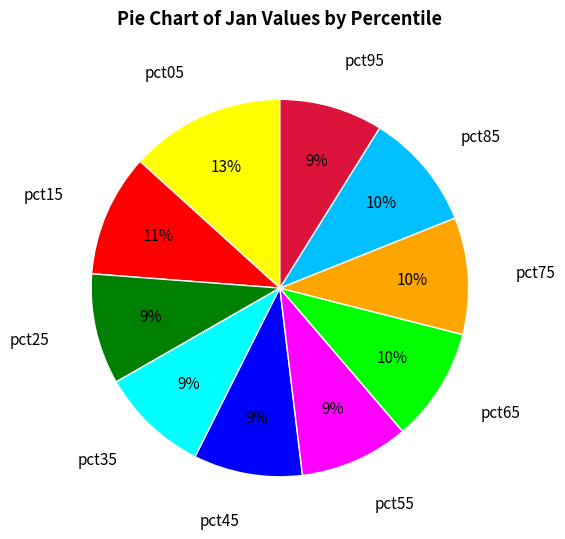

To the nearest percent, what portion does pct45 represent?

9%